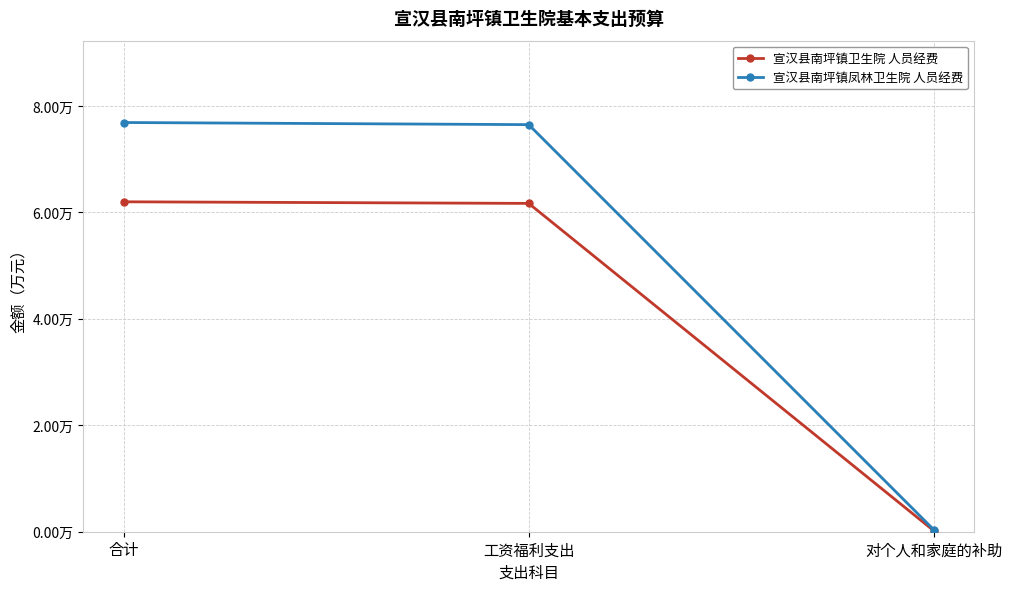

What is the difference between the second highest and minimum values in the 宣汉县南坪镇凤林卫生院 人员经费 series?

7.6